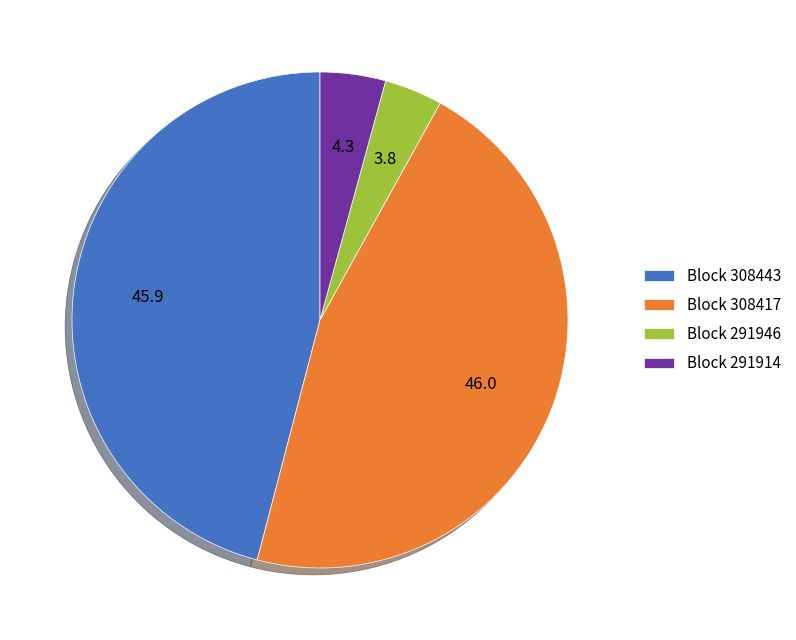

Which has a higher value, Block 308417 or Block 291946?

Block 308417